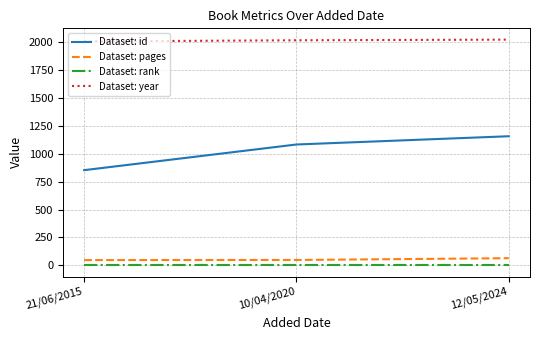

Rank the categories by Dataset: id value from lowest to highest.

21/06/2015, 10/04/2020, 12/05/2024